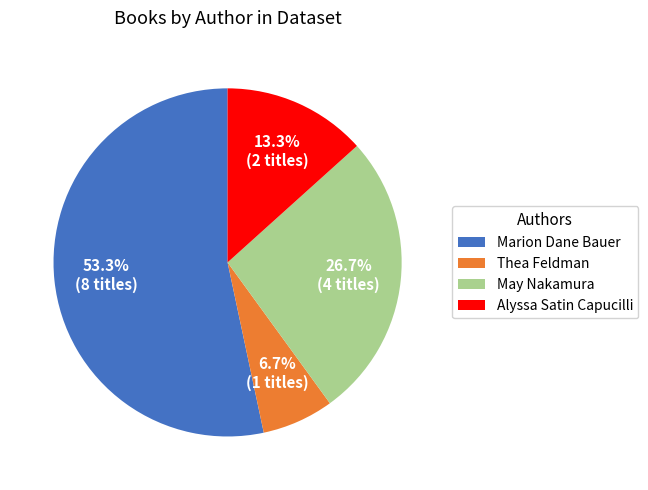

Which has a higher value, May Nakamura or Marion Dane Bauer?

Marion Dane Bauer